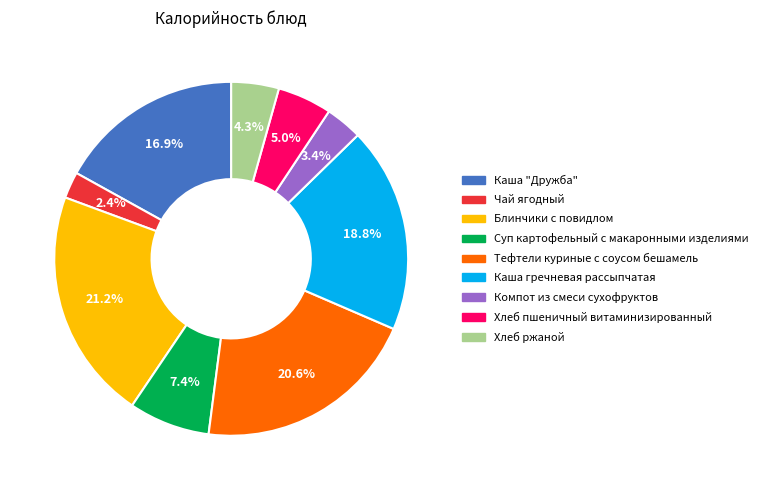

To the nearest percent, what percentage of the pie is Хлеб пшеничный витаминизированный?

5%